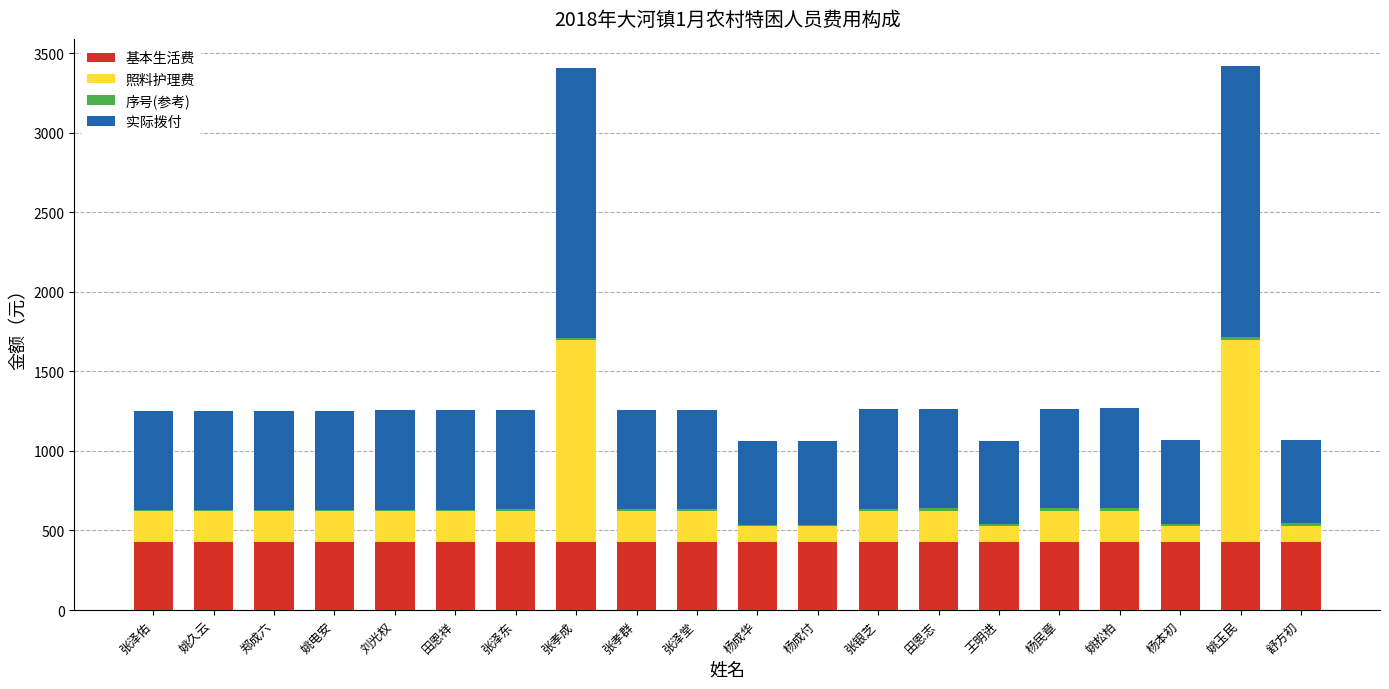

Are the bars horizontal?

No